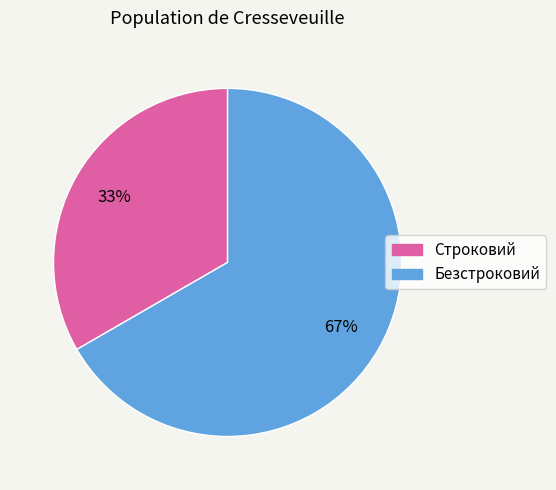

To the nearest percent, what is the average slice percentage?

50%